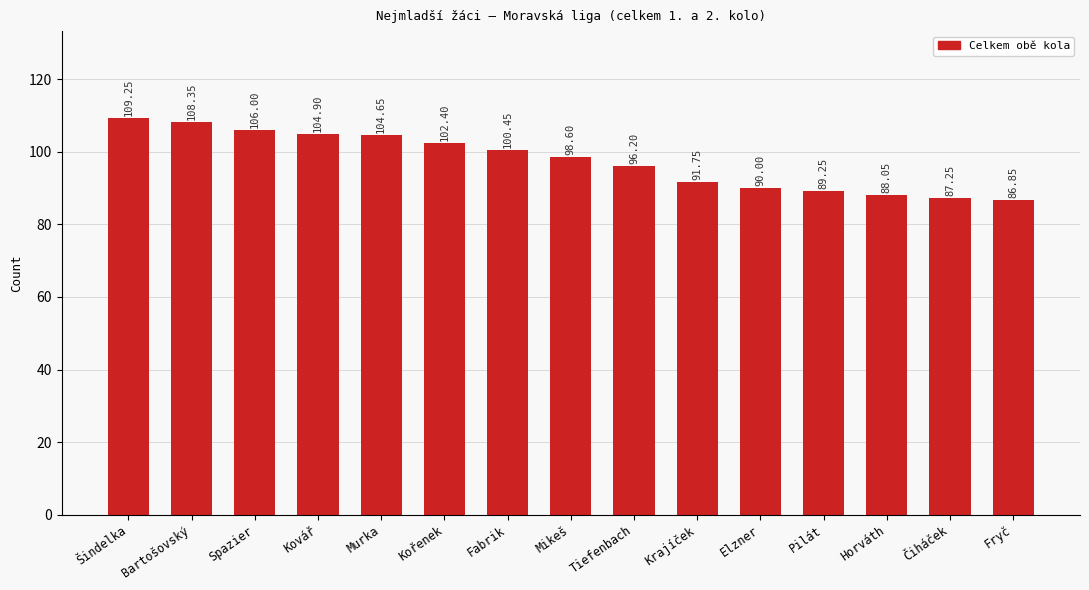

At which category does the chart reach its peak across all series?

Šindelka